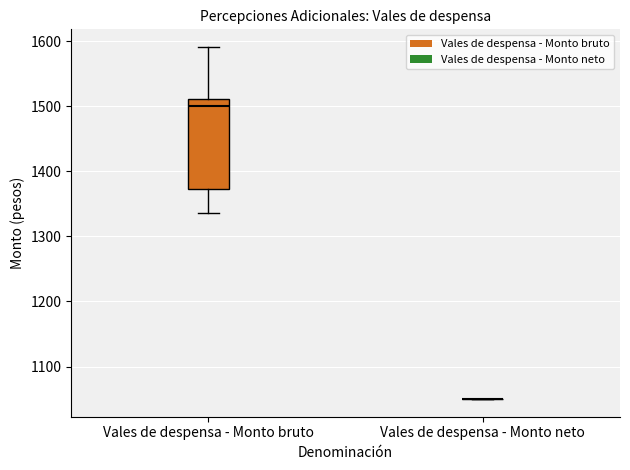

Reading left to right, transcribe this box plot: for each box, give where its median line is, the range the box spans, and where its two whiskers end, as read against the y-axis. The values are not printed on the chart, so give them approximately, as read against the axis.

Vales de despensa - Monto bruto: median 1500, box 1370 to 1510, whiskers 1340 to 1590
Vales de despensa - Monto neto: box collapsed to a line at 1050, whiskers 1050 to 1050